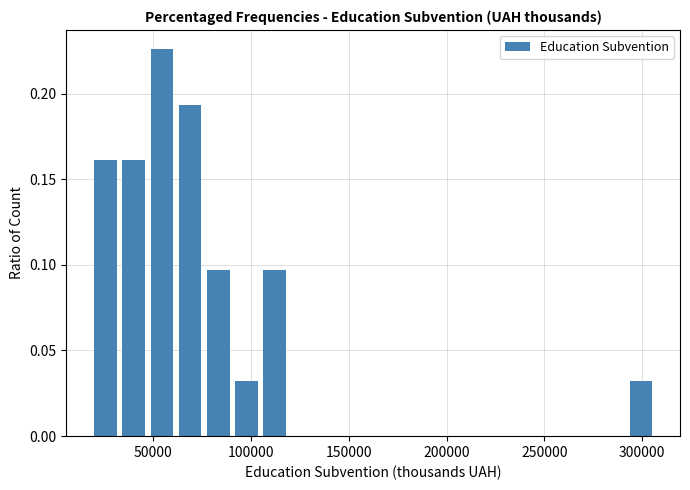

Read against the x-axis, roughly where is the centre of the tallest bar?

55000